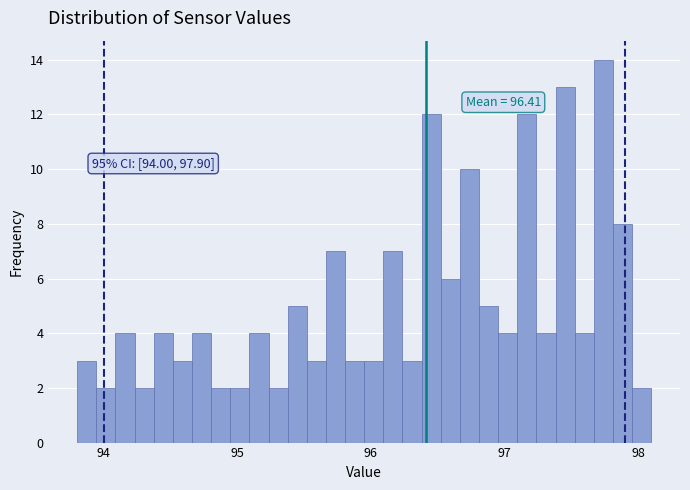

Read against the x-axis, roughly where is the centre of the tallest bar?

97.7